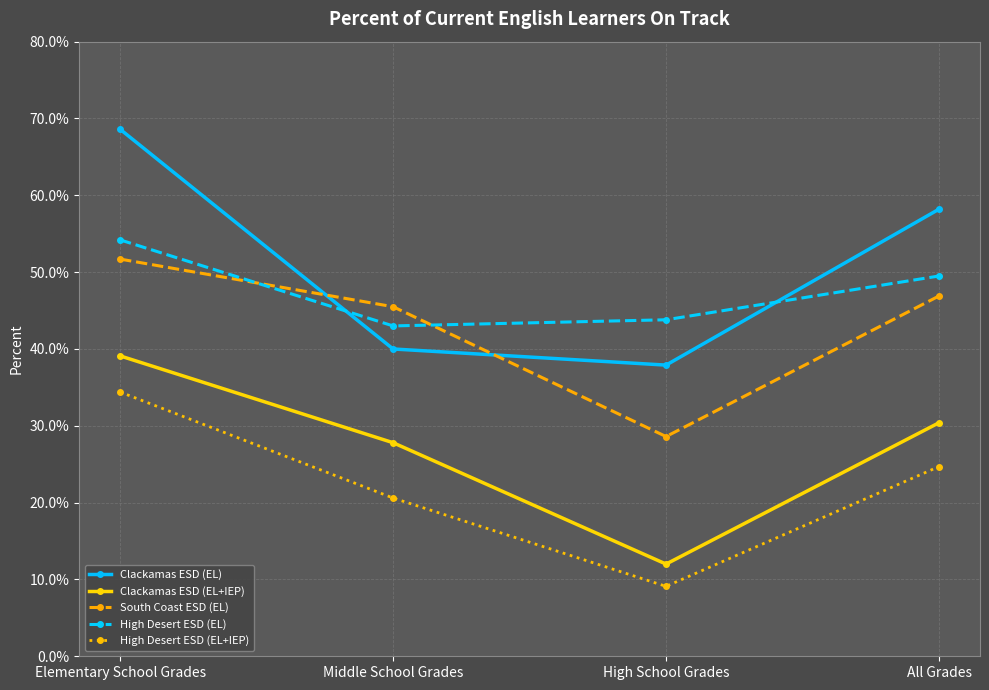

How many lines are shown in the chart?

5